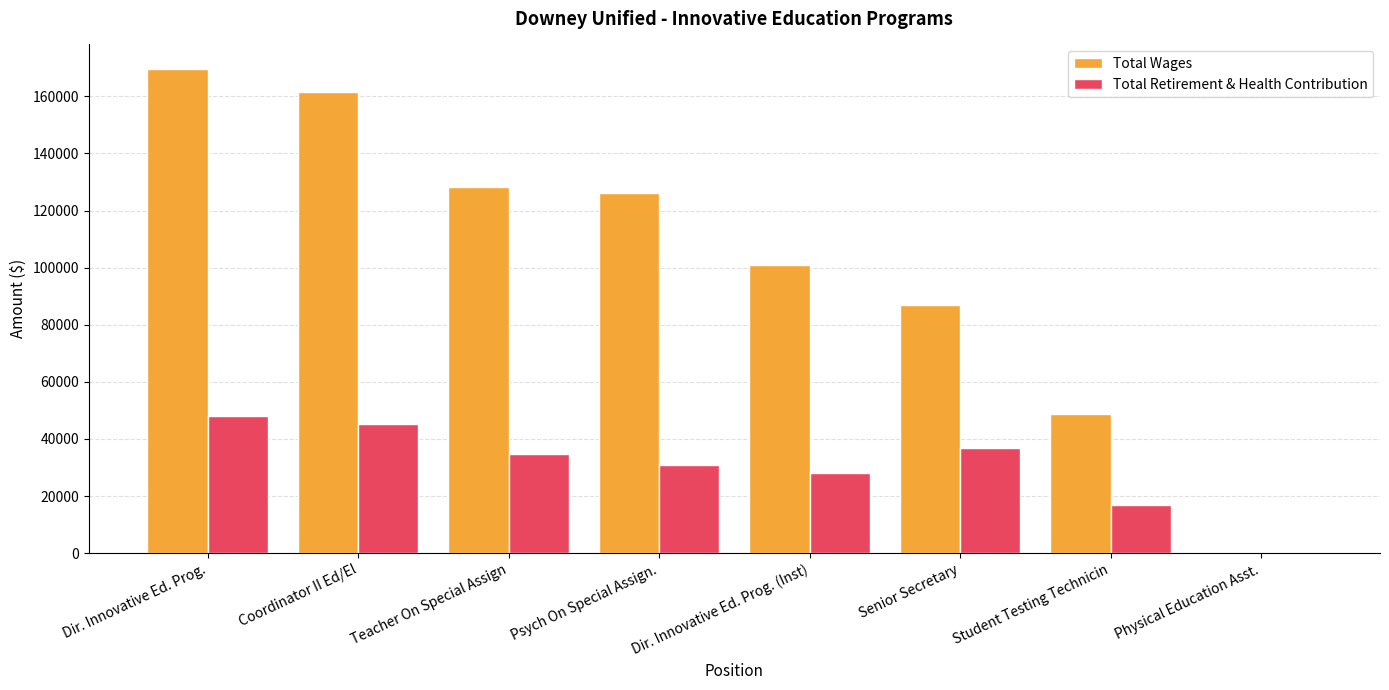

What is the sum of the Total Wages values at Physical Education Asst. and Dir. Innovative Ed. Prog.?

169834